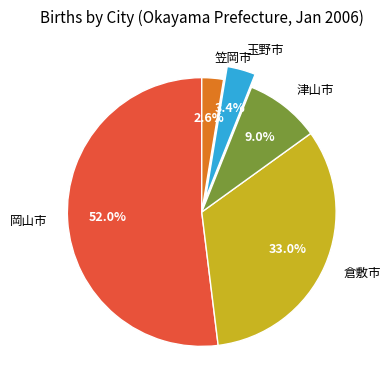

To the nearest percent, what is the average slice percentage?

20%